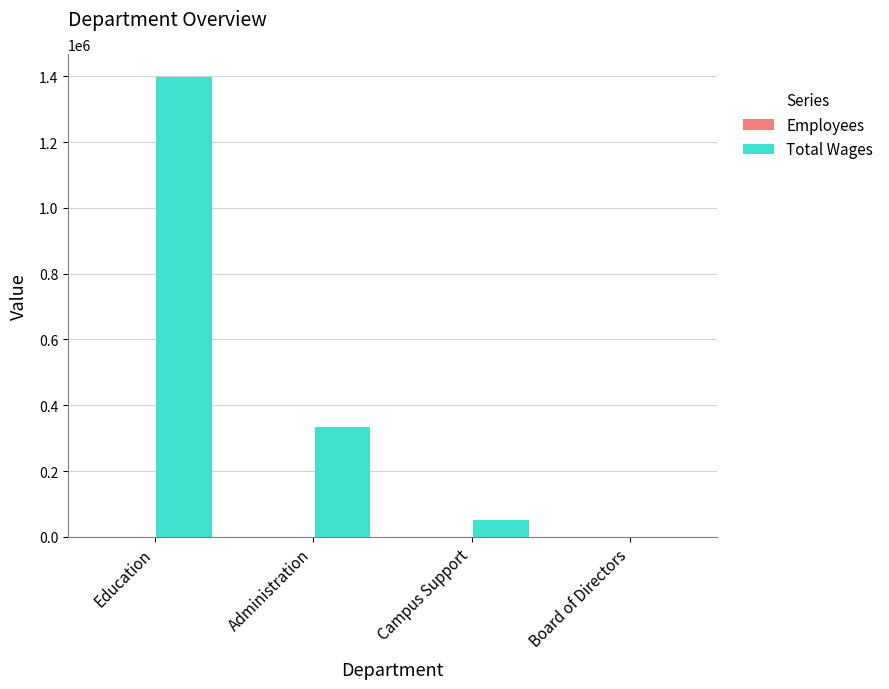

Where is Total Wages nearest to the value 698773?

Administration